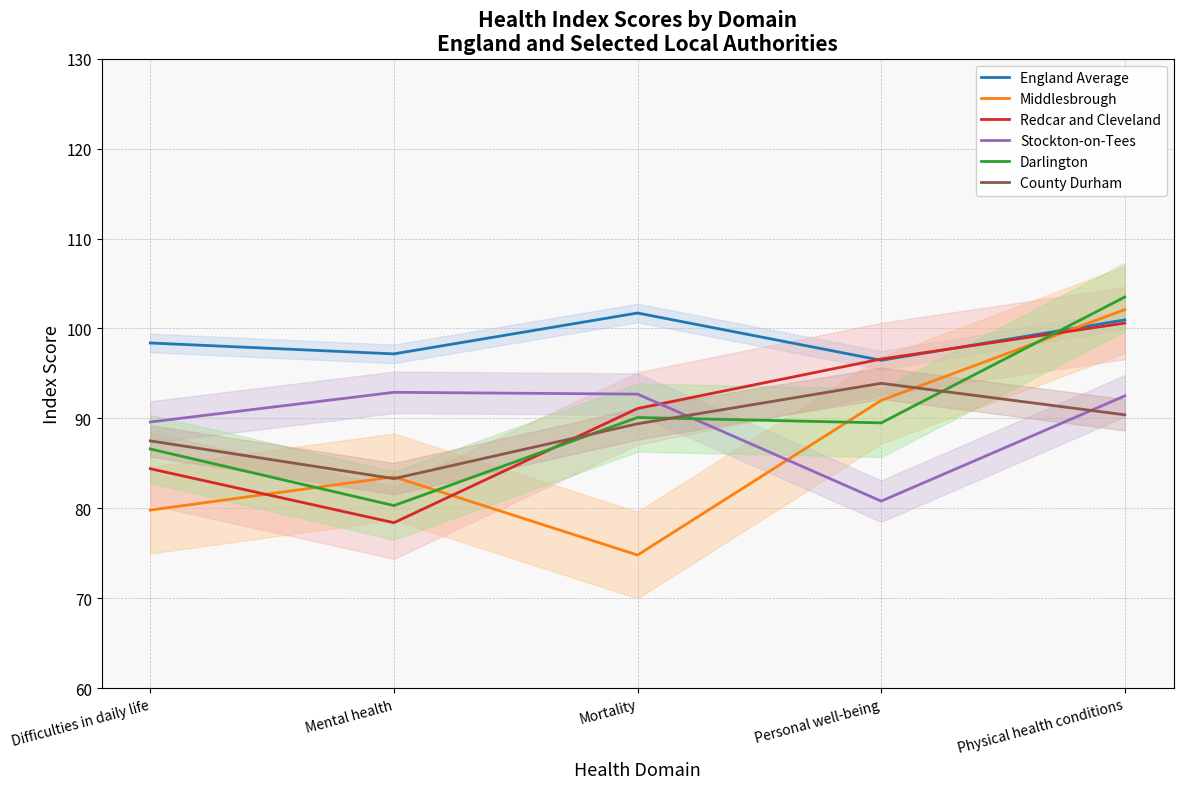

What is the approximate value of England Average at Personal well-being?

96.5